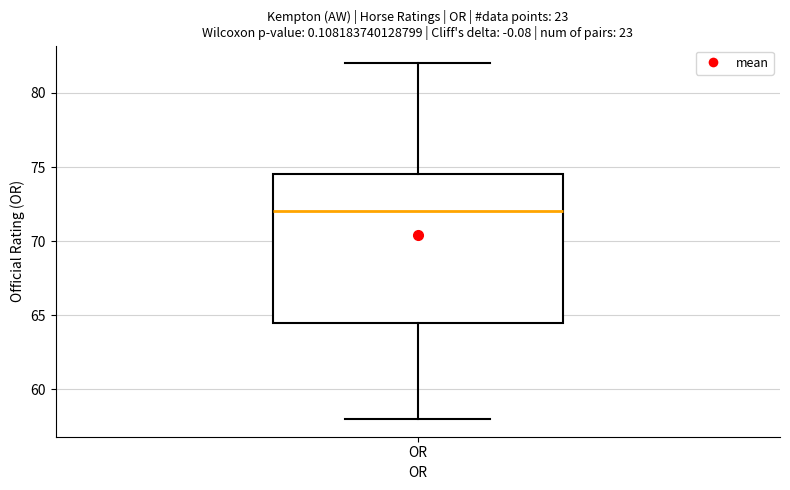

Transcribe this box plot: give where the median line is, the range the box spans, and where the two whiskers end, as read against the y-axis. The values are not printed on the chart, so give them approximately, as read against the axis.

median 72.0, box 64.5 to 74.5, whiskers 58.0 to 82.0